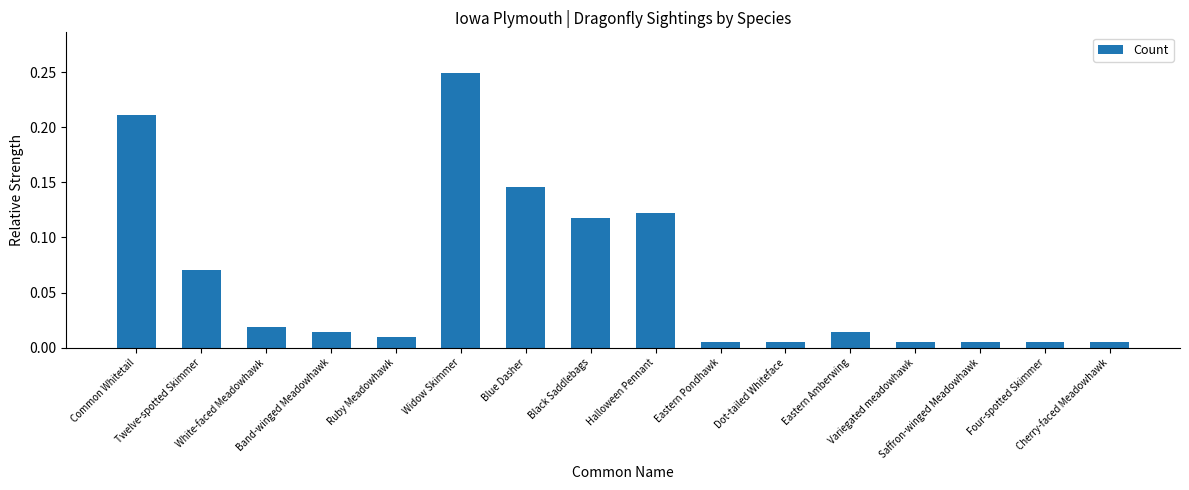

What is the sum of all values?

1.0